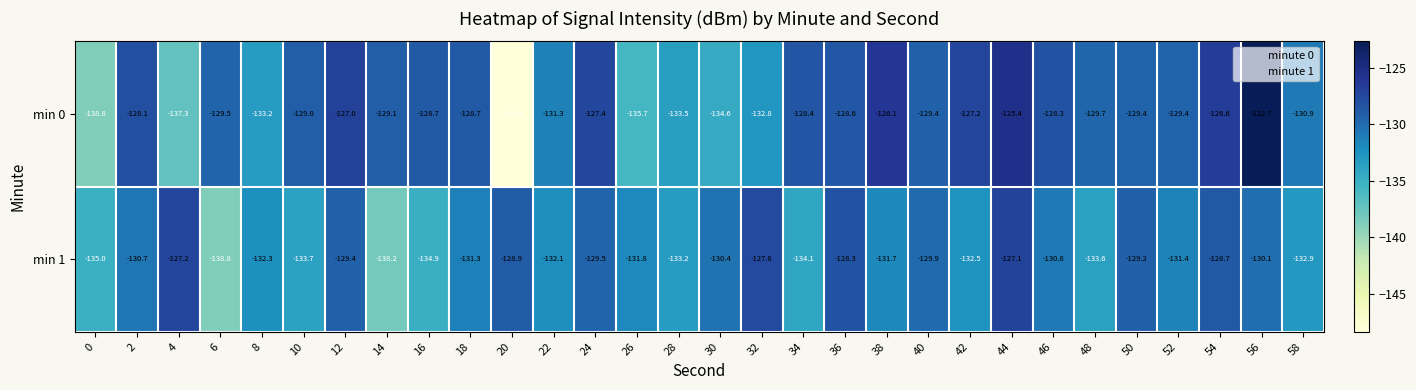

At which category is the sum across all series the highest?

44